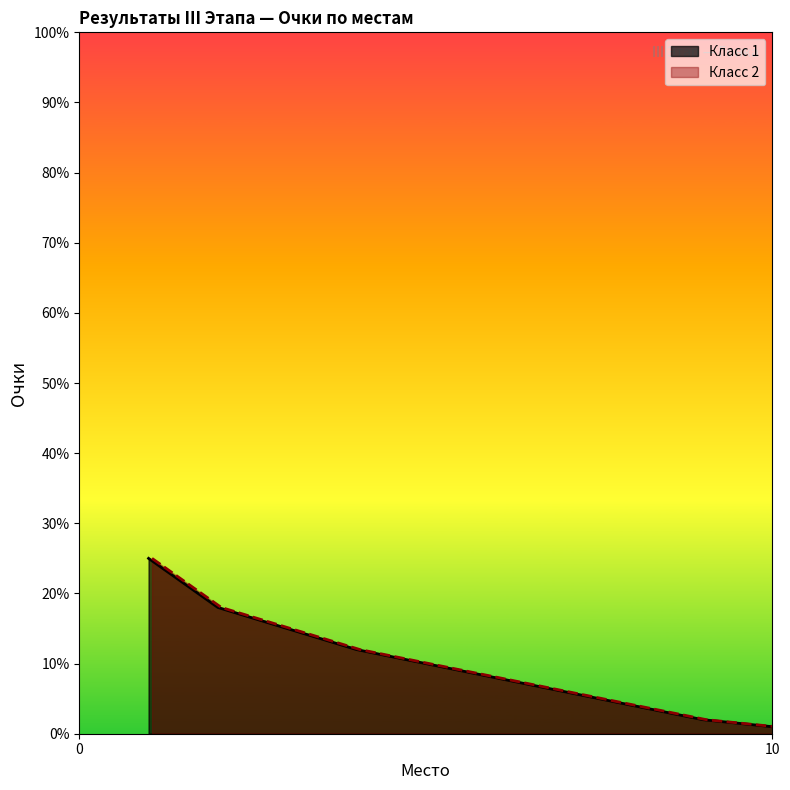

Reading left to right, what are all the values shown in this chart?

1=25	2=18	3=15	4=12	5=10	6=8	7=6	8=4	9=2	10=1	1=25	2=18	3=15	4=12	5=10	6=8	7=6	8=4	9=2	10=1